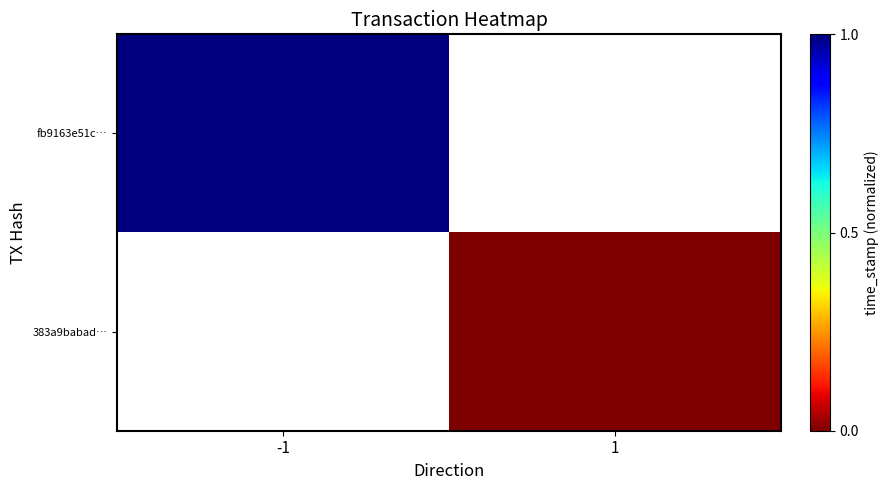

At 1, list the series in order from largest to smallest.

fb9163e51c…, 383a9babad…